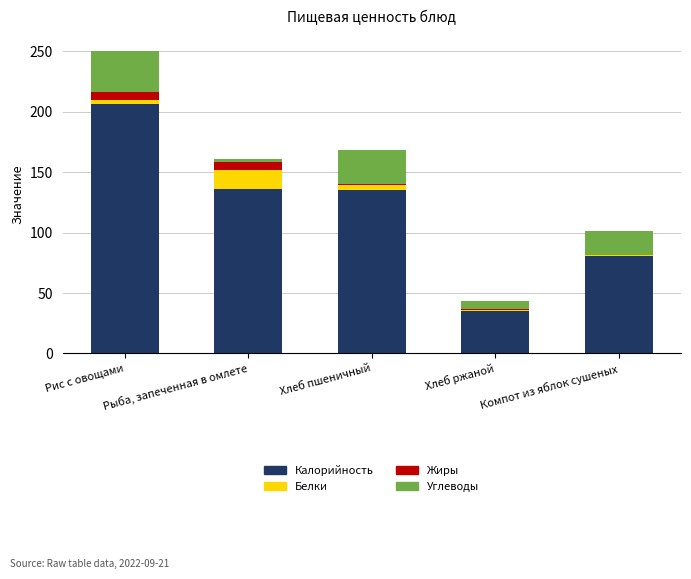

Count the number of categories in the chart.

5